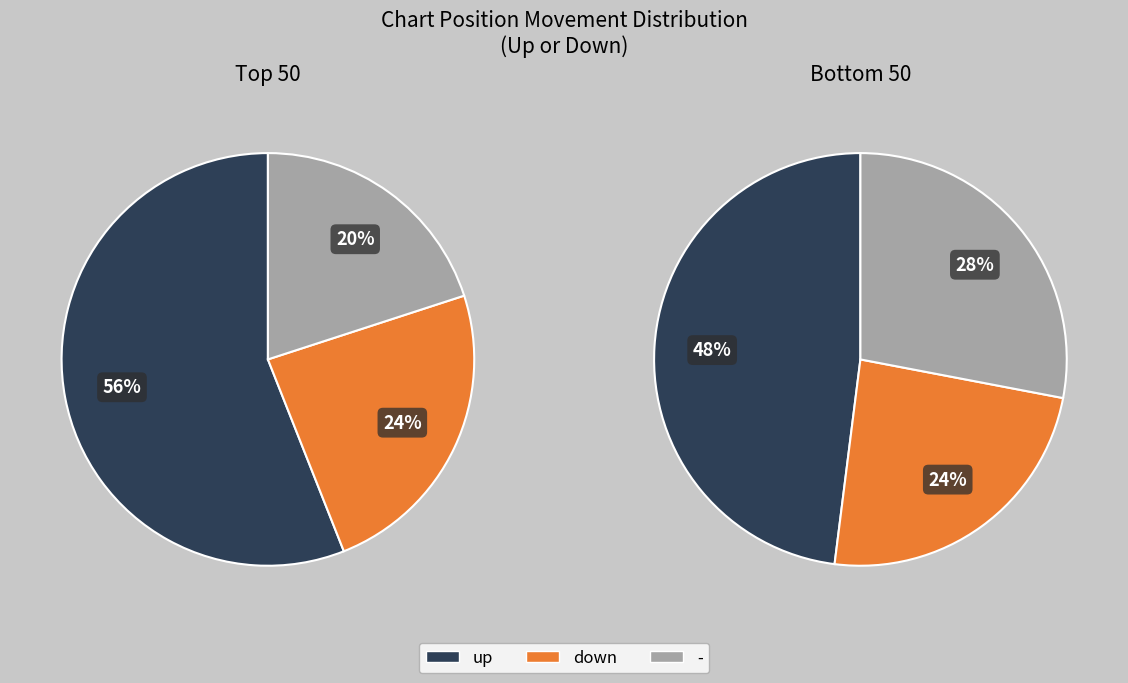

To the nearest percent, what is the average slice percentage?

33%